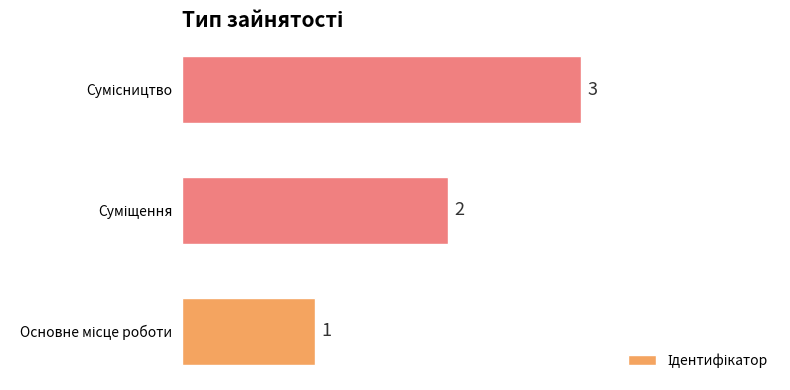

Count the values in the range 1 to 3.

3